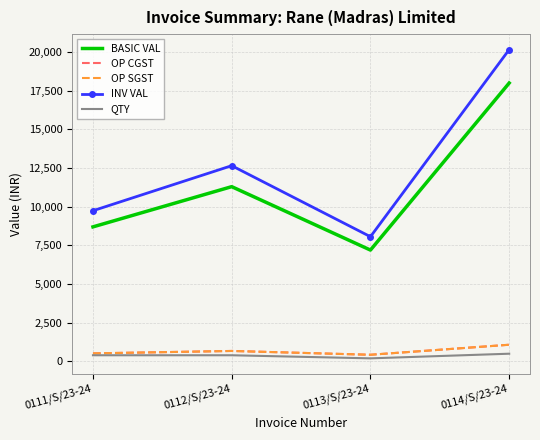

At which category is the sum across all series the highest?

0114/S/23-24